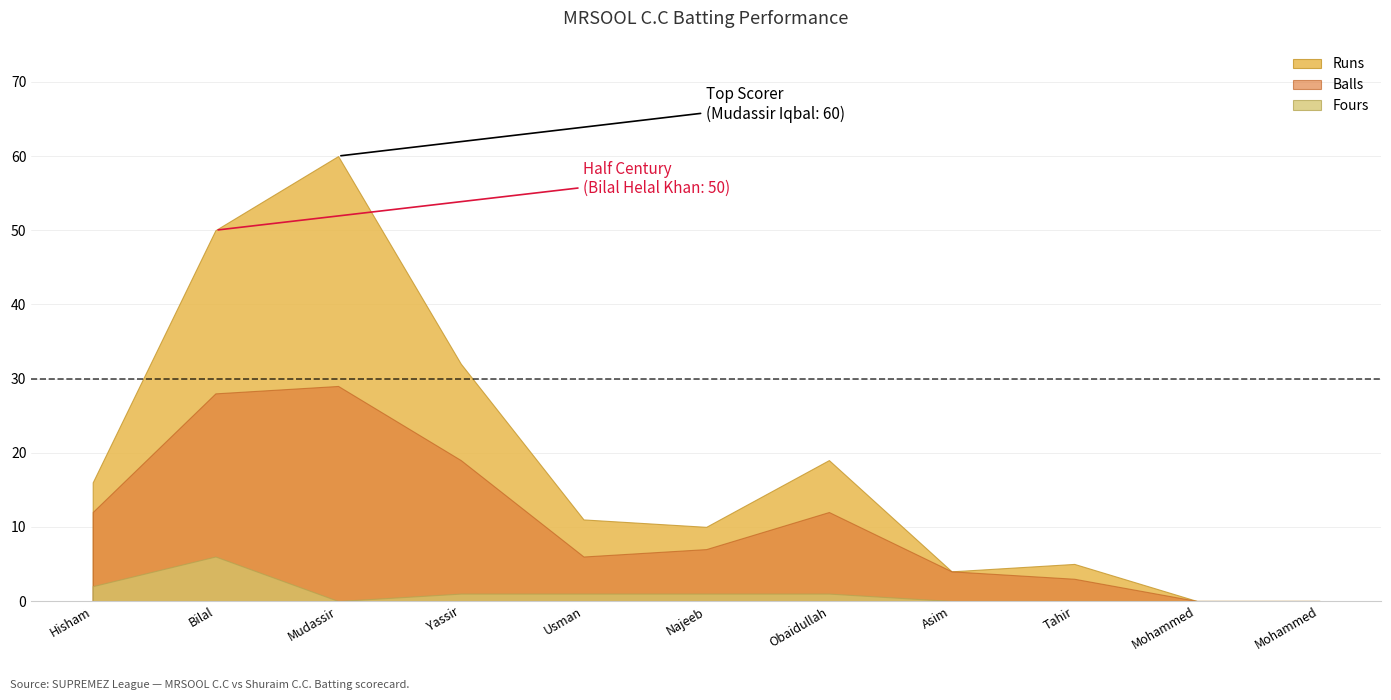

Reading right to left, transcribe all the data shown in this chart.

Runs: Mohammed Nabeel=0	Mohammed Saud=0	Tahir Shafique=5	Asim Abdul Hafiz=4	Obaidullah Shafiq=19	Najeeb Asghar=10	Usman Butt=11	Yassir Maqbool=32	Mudassir Iqbal=60	Bilal Helal Khan=50	Hisham Shaikh=16
Balls: Mohammed Nabeel=0	Mohammed Saud=0	Tahir Shafique=3	Asim Abdul Hafiz=4	Obaidullah Shafiq=12	Najeeb Asghar=7	Usman Butt=6	Yassir Maqbool=19	Mudassir Iqbal=29	Bilal Helal Khan=28	Hisham Shaikh=12
Fours: Mohammed Nabeel=0	Mohammed Saud=0	Tahir Shafique=0	Asim Abdul Hafiz=0	Obaidullah Shafiq=1	Najeeb Asghar=1	Usman Butt=1	Yassir Maqbool=1	Mudassir Iqbal=0	Bilal Helal Khan=6	Hisham Shaikh=2